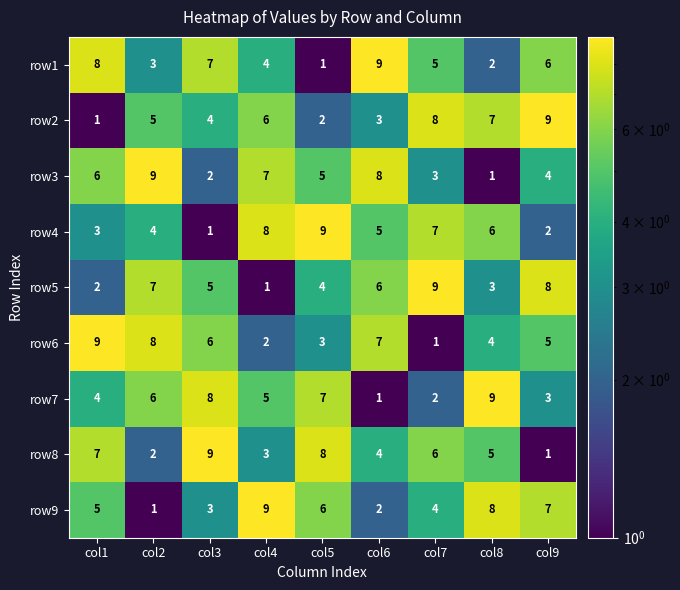

How many categories are shown in the chart?

9